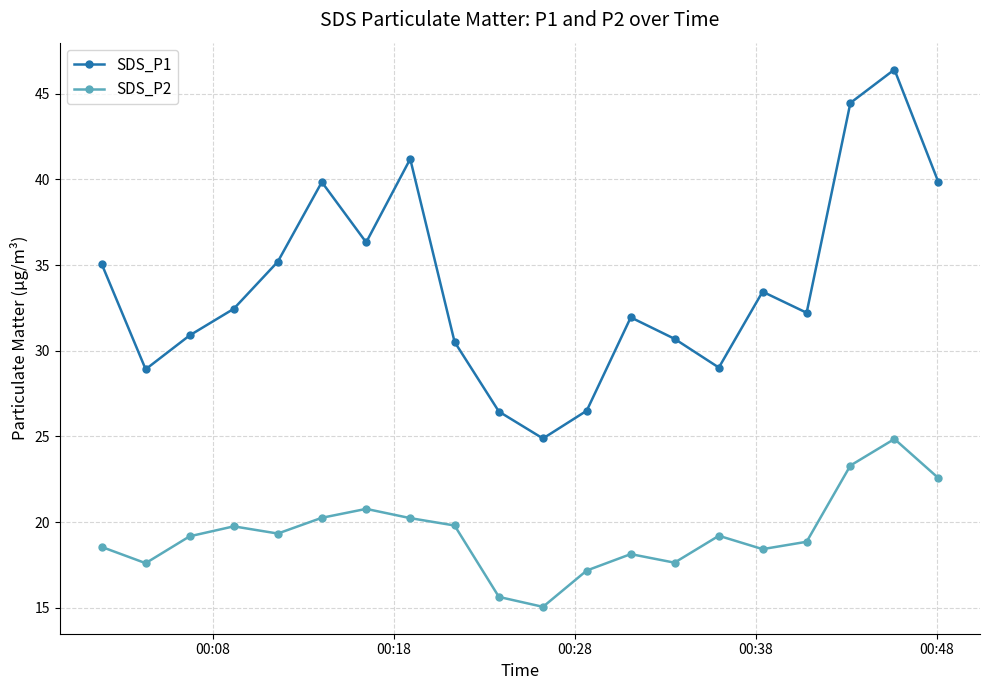

True or false: SDS_P2 and SDS_P1 cross at least once.

False